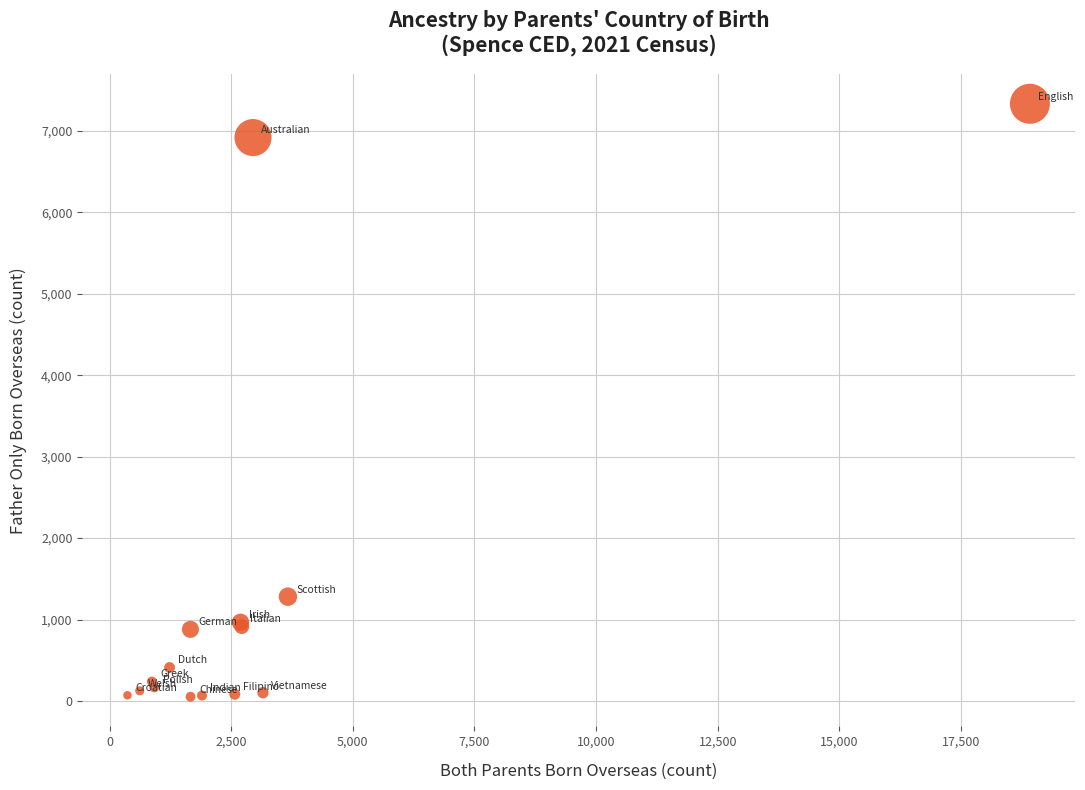

What Y value in the scatter plot is closest to 3693?

1281